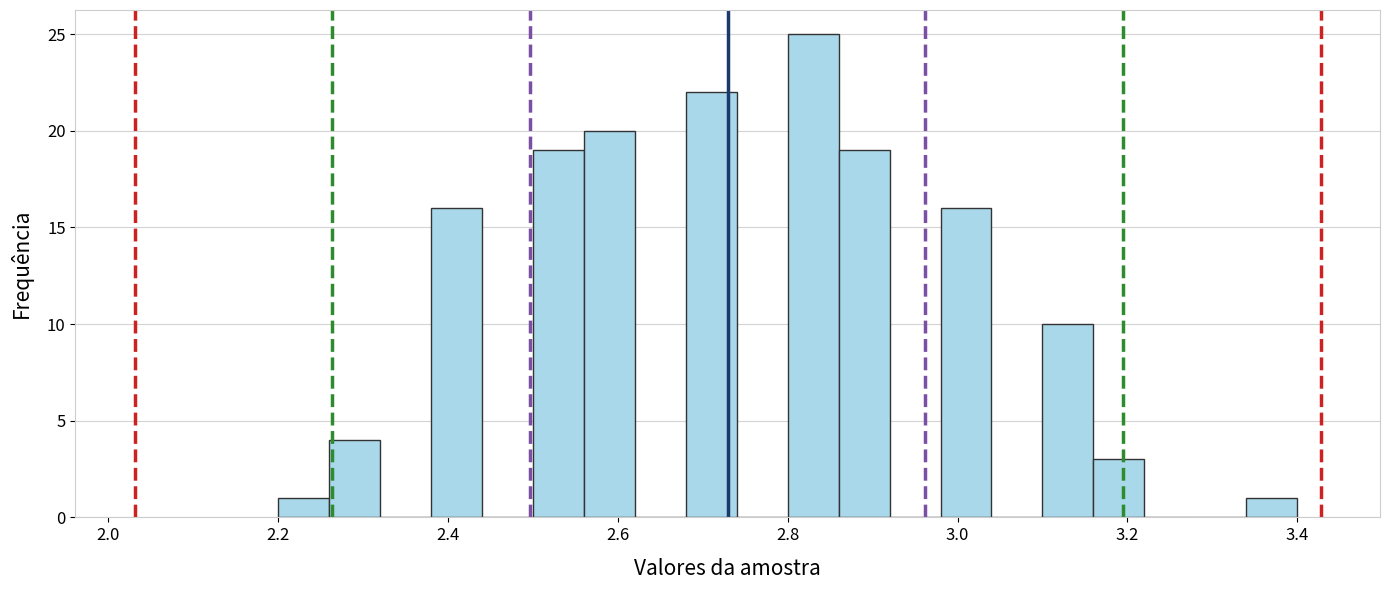

Read against the x-axis, roughly where is the centre of the tallest bar?

2.84